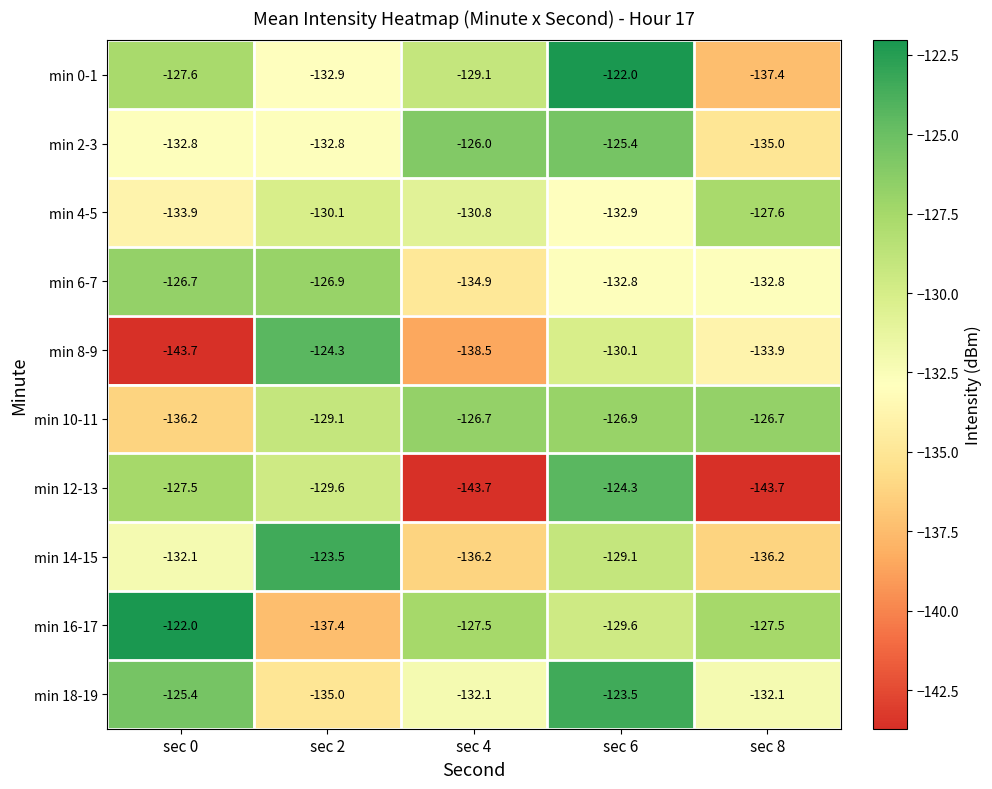

Is it true that min 16-17 equals -172.7 at sec 6?

False